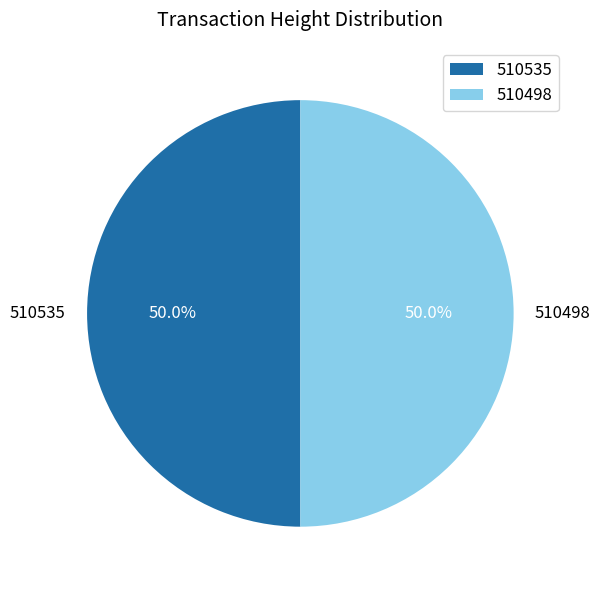

Is the sum of 510498 and 510535 greater than half?

Yes